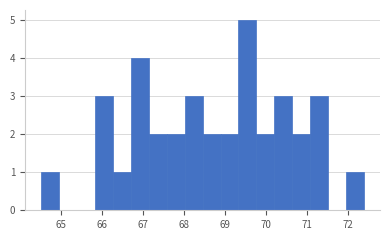

Reading left to right, list every bar in this chart as the range it spans on the x-axis followed by its height. Neither the bar edges nor the heights are printed on the chart, so give them approximately, as read against the axes.

64.5 to 65.0: 1
65.0 to 65.4: 0
65.4 to 65.8: 0
65.8 to 66.3: 3
66.3 to 66.7: 1
66.7 to 67.1: 4
67.1 to 67.6: 2
67.6 to 68.0: 2
68.0 to 68.5: 3
68.5 to 68.9: 2
68.9 to 69.3: 2
69.3 to 69.8: 5
69.8 to 70.2: 2
70.2 to 70.6: 3
70.6 to 71.1: 2
71.1 to 71.5: 3
71.5 to 71.9: 0
71.9 to 72.4: 1